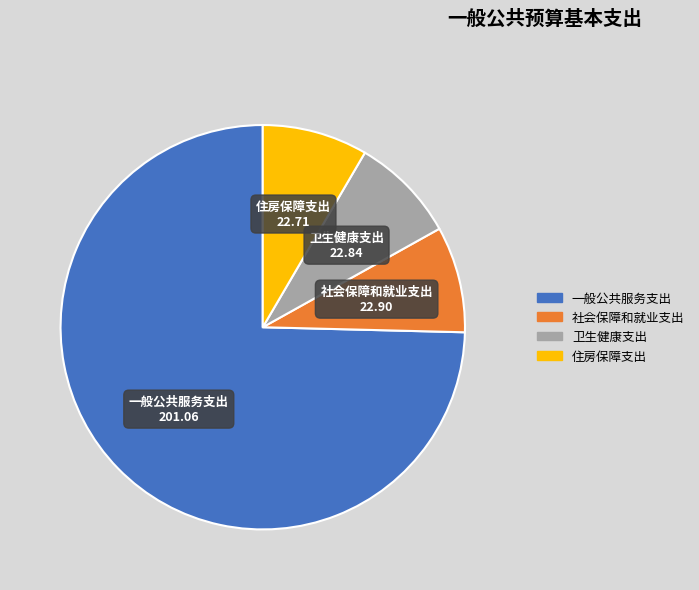

Which category has the biggest portion of the pie?

一般公共服务支出